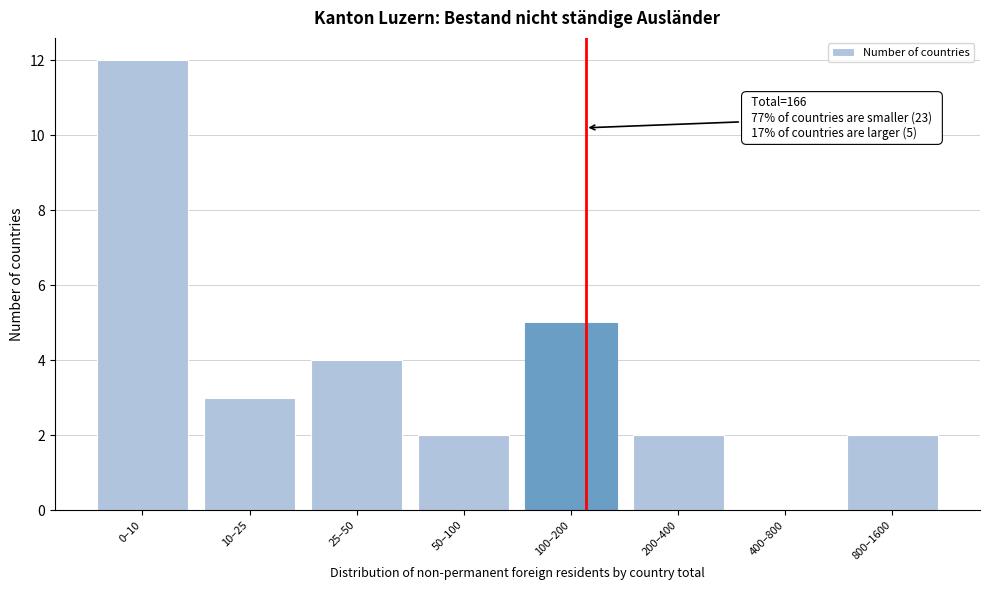

Reading left to right, extract all data points from this chart.

0–10=12	10–25=3	25–50=4	50–100=2	100–200=5	200–400=2	400–800=0	800–1600=2